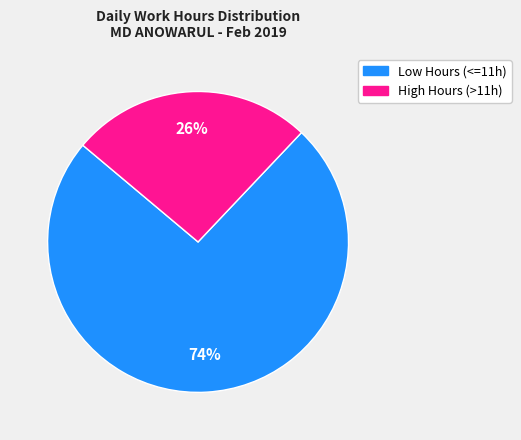

Is there a majority slice in this chart?

Yes